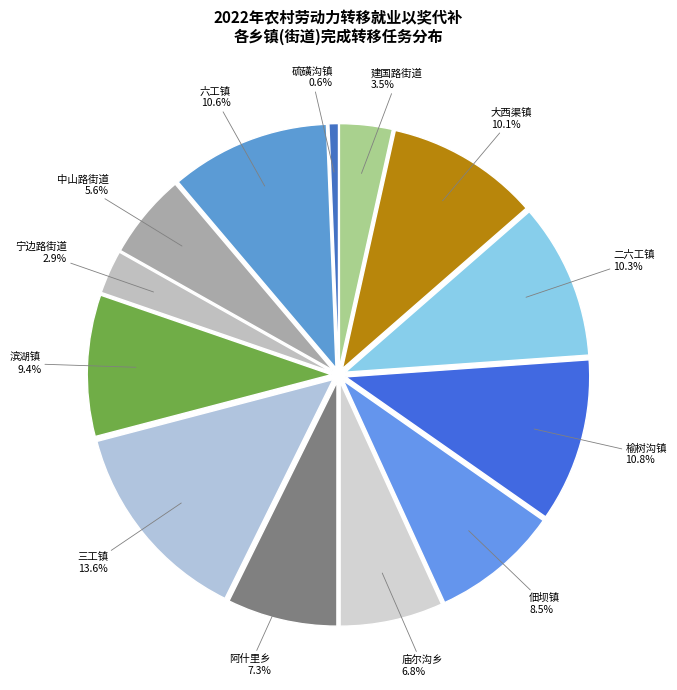

Count the number of slices in the pie.

13